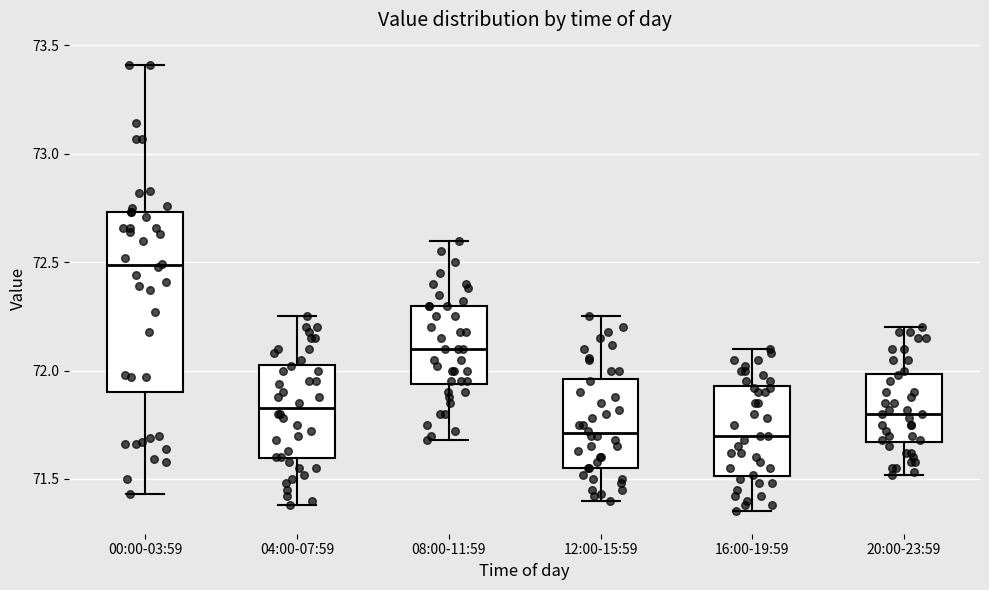

Which box is the tallest, from its lower edge to its upper edge?

00:00-03:59